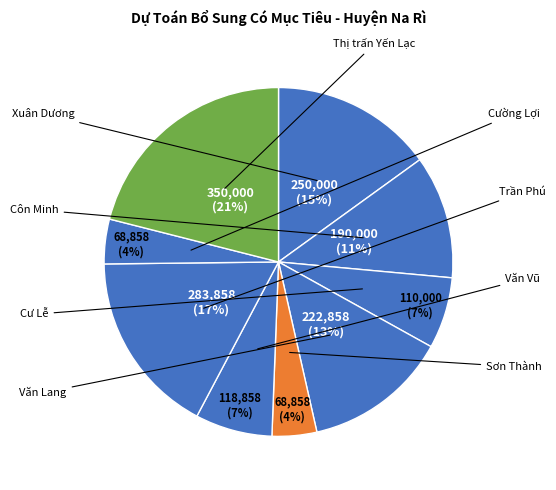

Count the number of slices in the pie.

9